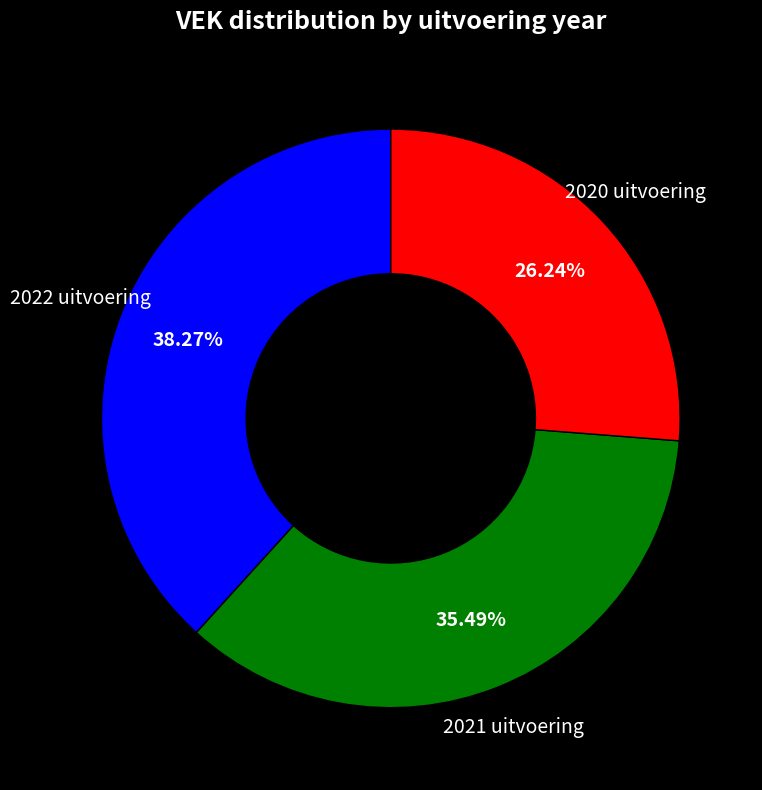

Is there any slice that represents more than half of the pie?

No